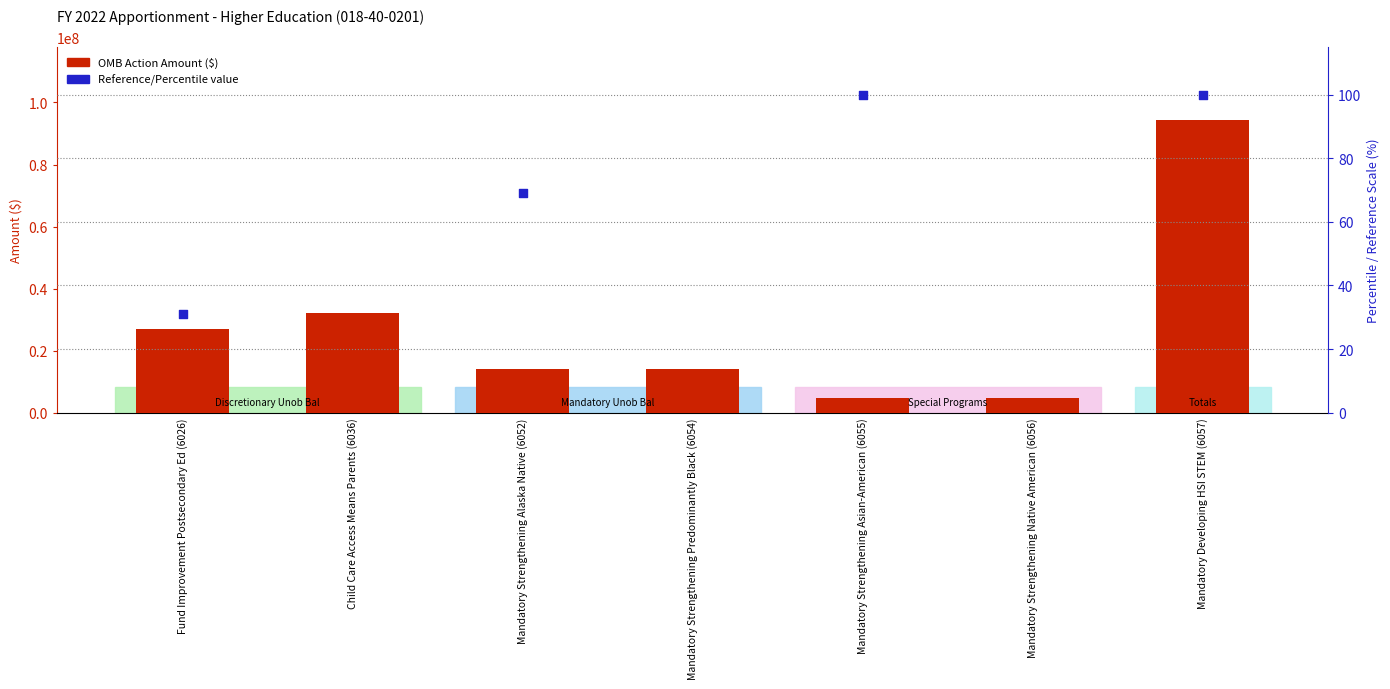

Which has a higher value, Mandatory Strengthening Alaska Native (6052) or Child Care Access Means Parents (6036)?

Child Care Access Means Parents (6036)